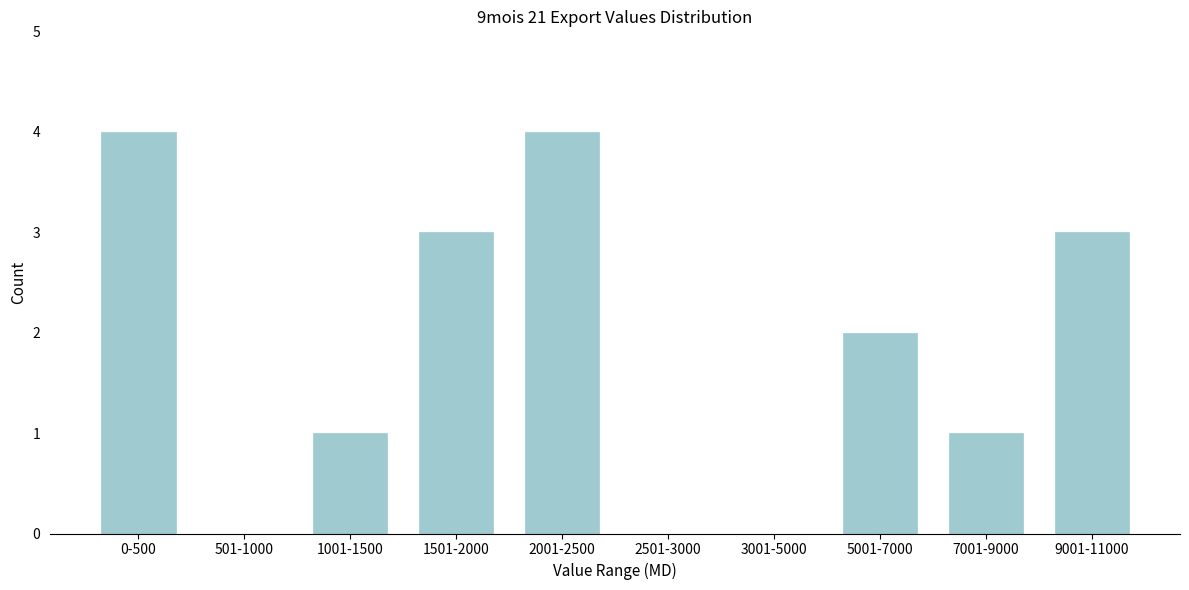

Reading left to right, what are all the values shown in this chart?

0-500=4	501-1000=0	1001-1500=1	1501-2000=3	2001-2500=4	2501-3000=0	3001-5000=0	5001-7000=2	7001-9000=1	9001-11000=3